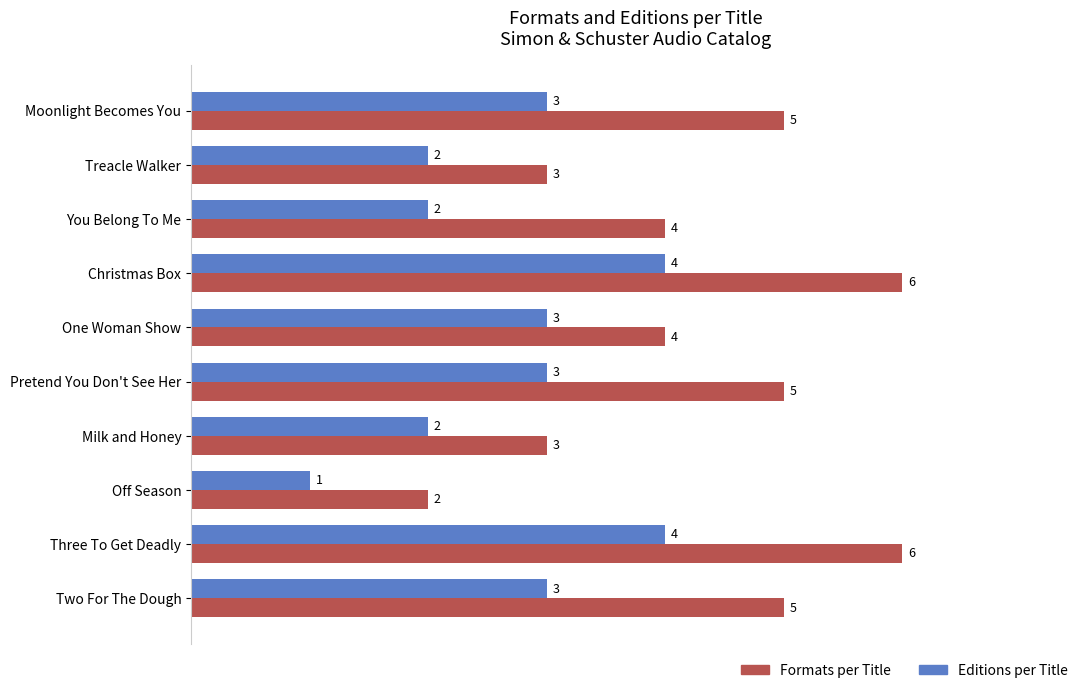

Between Moonlight Becomes You and Milk and Honey, which series saw the biggest shift?

Formats per Title